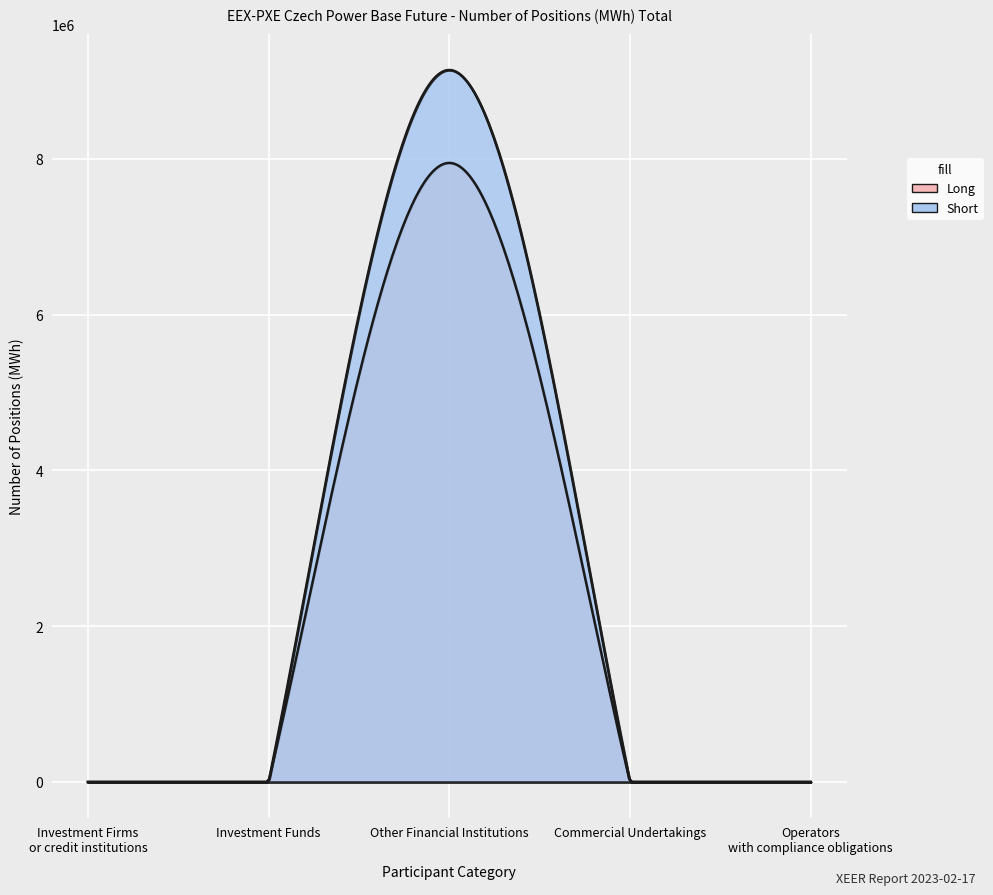

At which category does the chart reach its minimum across all series?

Investment Firms or credit institutions